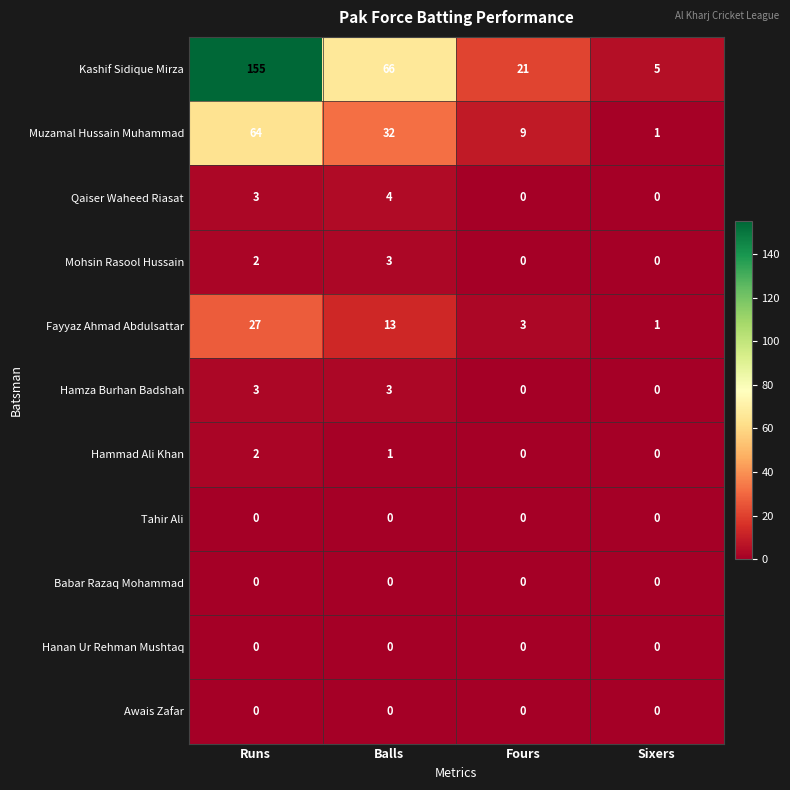

How many distinct data groups are displayed?

11